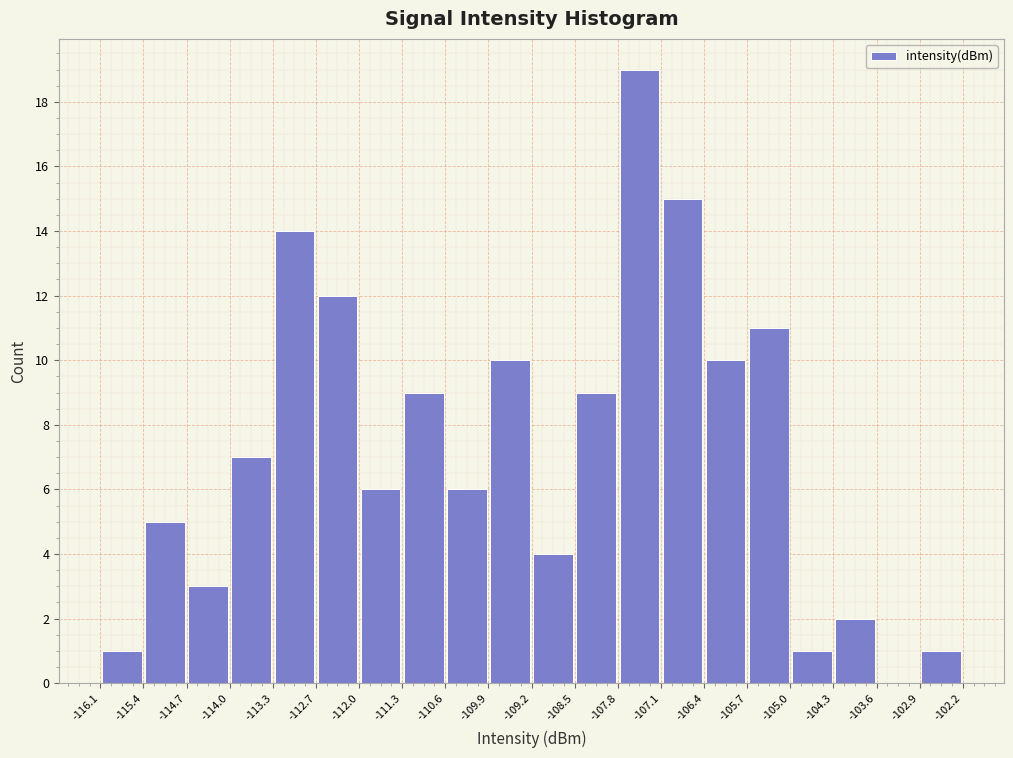

What is the height of the bar covering -108.5 to -107.8 on the x-axis? The values are not printed on the chart, so give them approximately, as read against the axis.

9